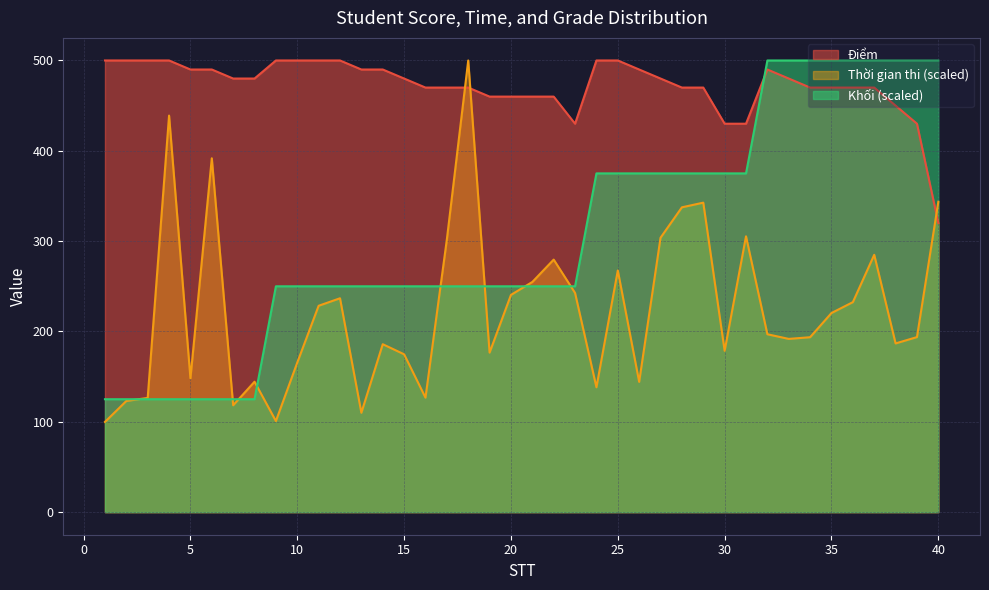

In Điểm, how many points are lower than both neighbors (excluding endpoints)?

1